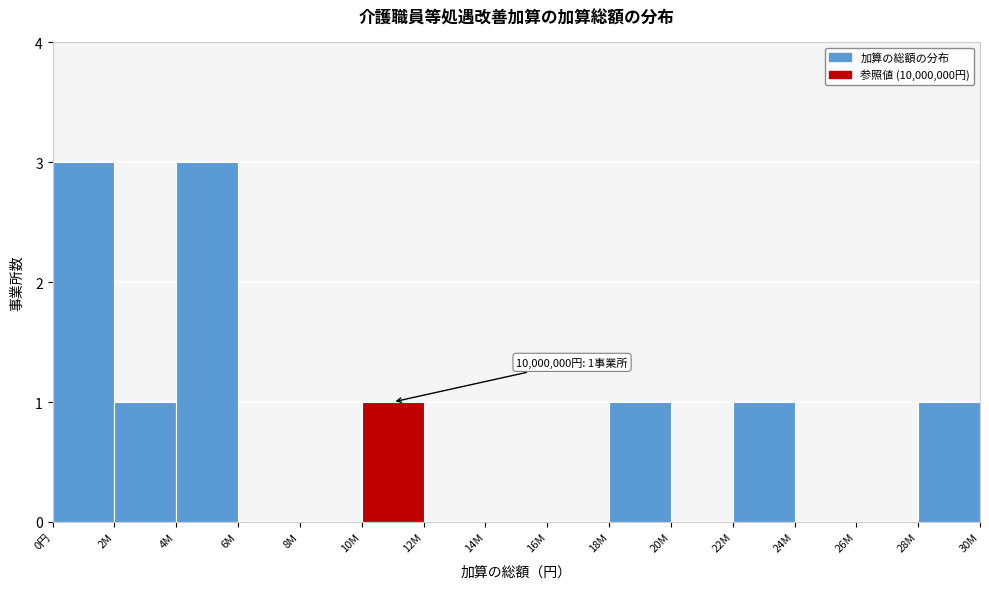

Reading right to left, list all the values displayed in this chart.

28M=1	26M=0	24M=0	22M=1	20M=0	18M=1	16M=0	14M=0	12M=0	10M=1	8M=0	6M=0	4M=3	2M=1	0円=3